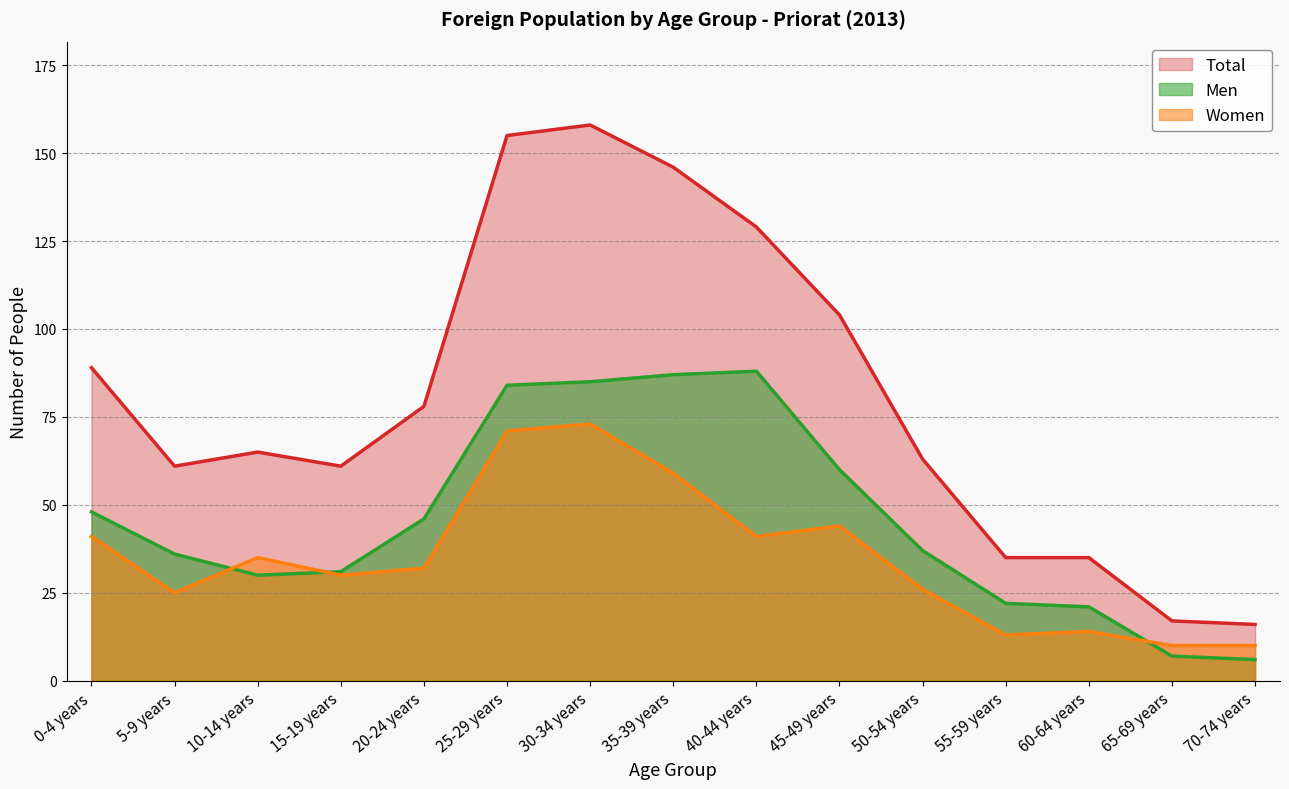

Read the Total value at 60-64 years.

35